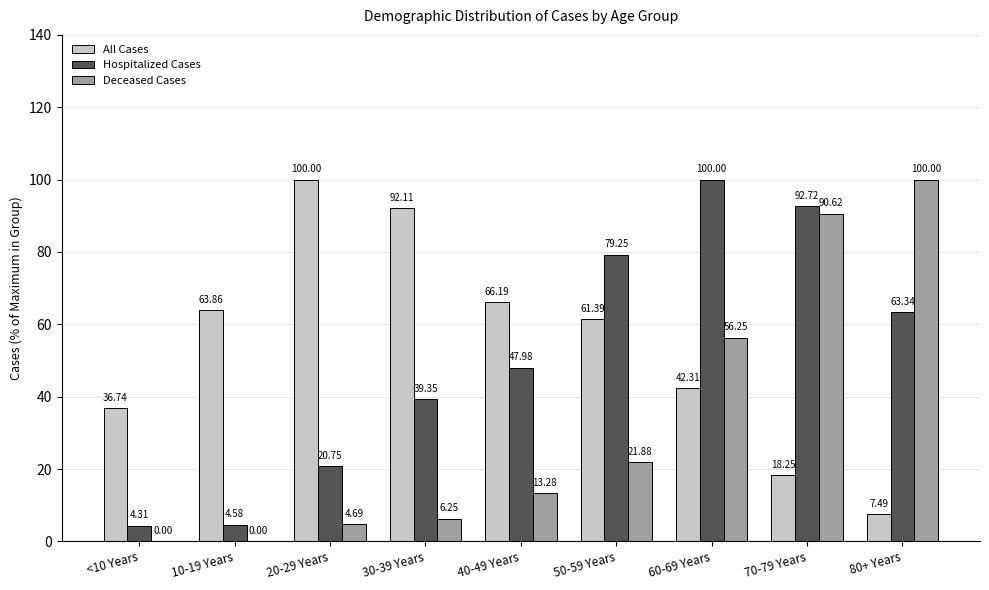

What is the sum of all Hospitalized Cases values?

452.3